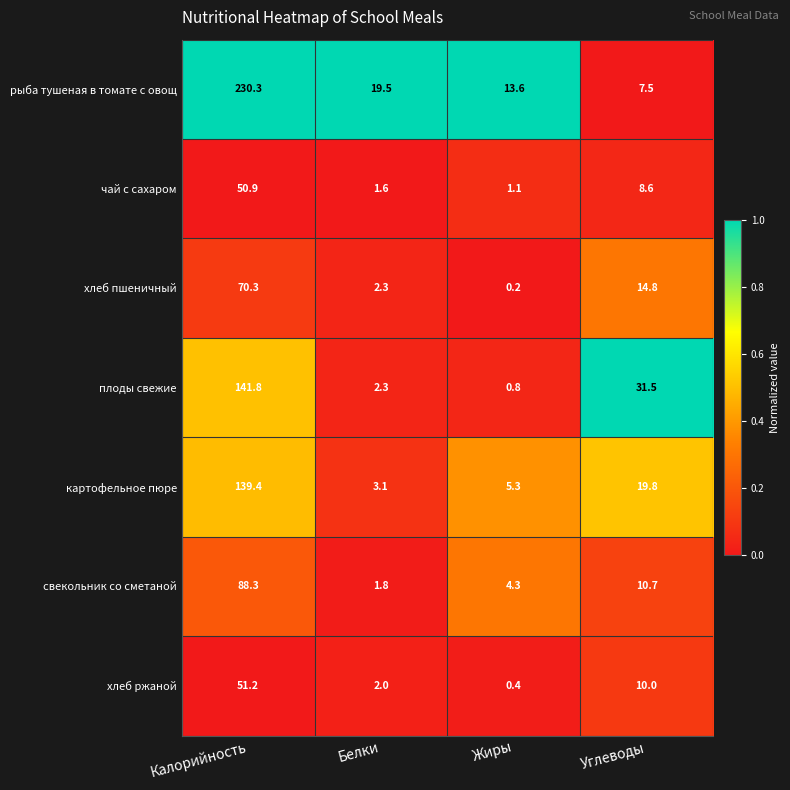

What is the average value of the рыба тушеная в томате с овощ series?

67.7